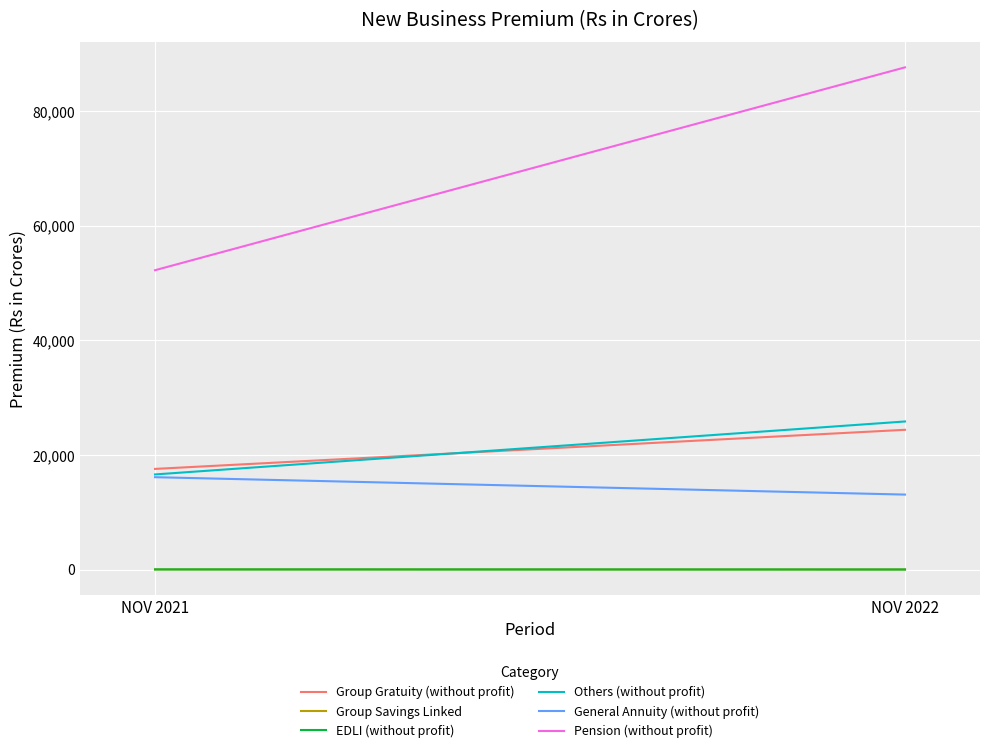

What is the average value of the Others (without profit) series?

21216.8